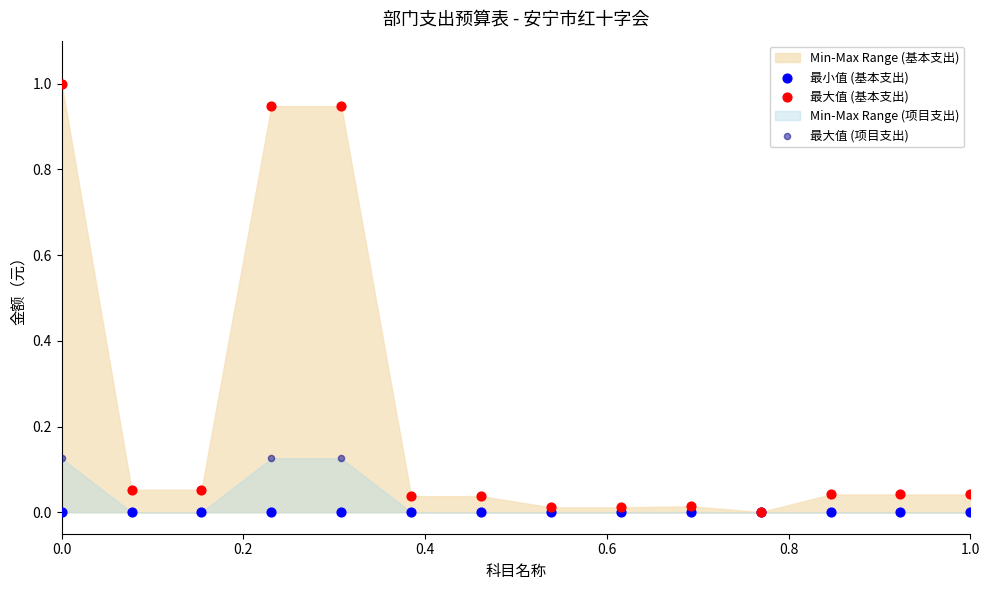

Which series has the largest Y range (max minus min)?

最大值 (基本支出)